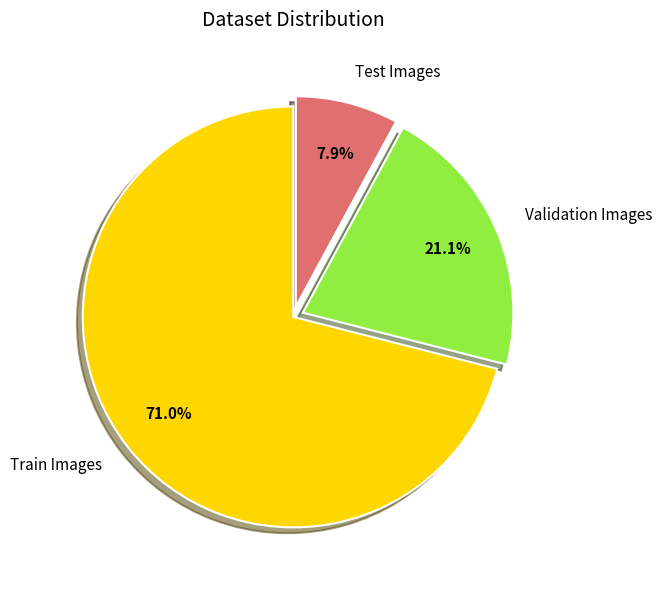

Between Test Images and Validation Images, which is larger?

Validation Images